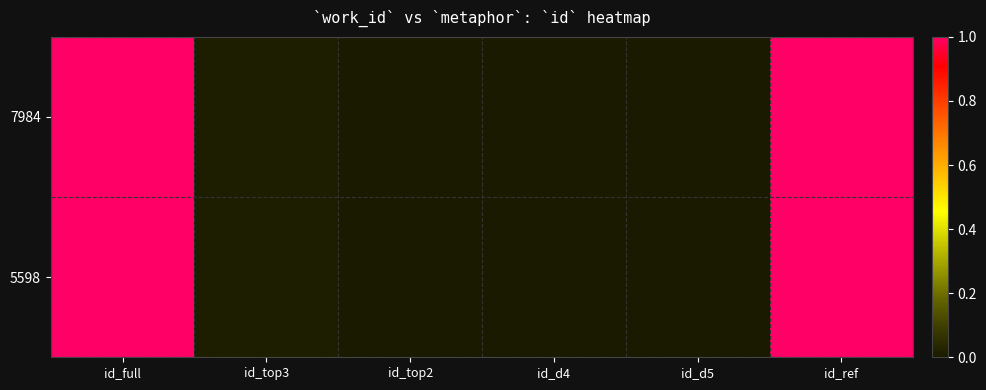

Rank the series at id_ref from lowest to highest value.

7984, 5598